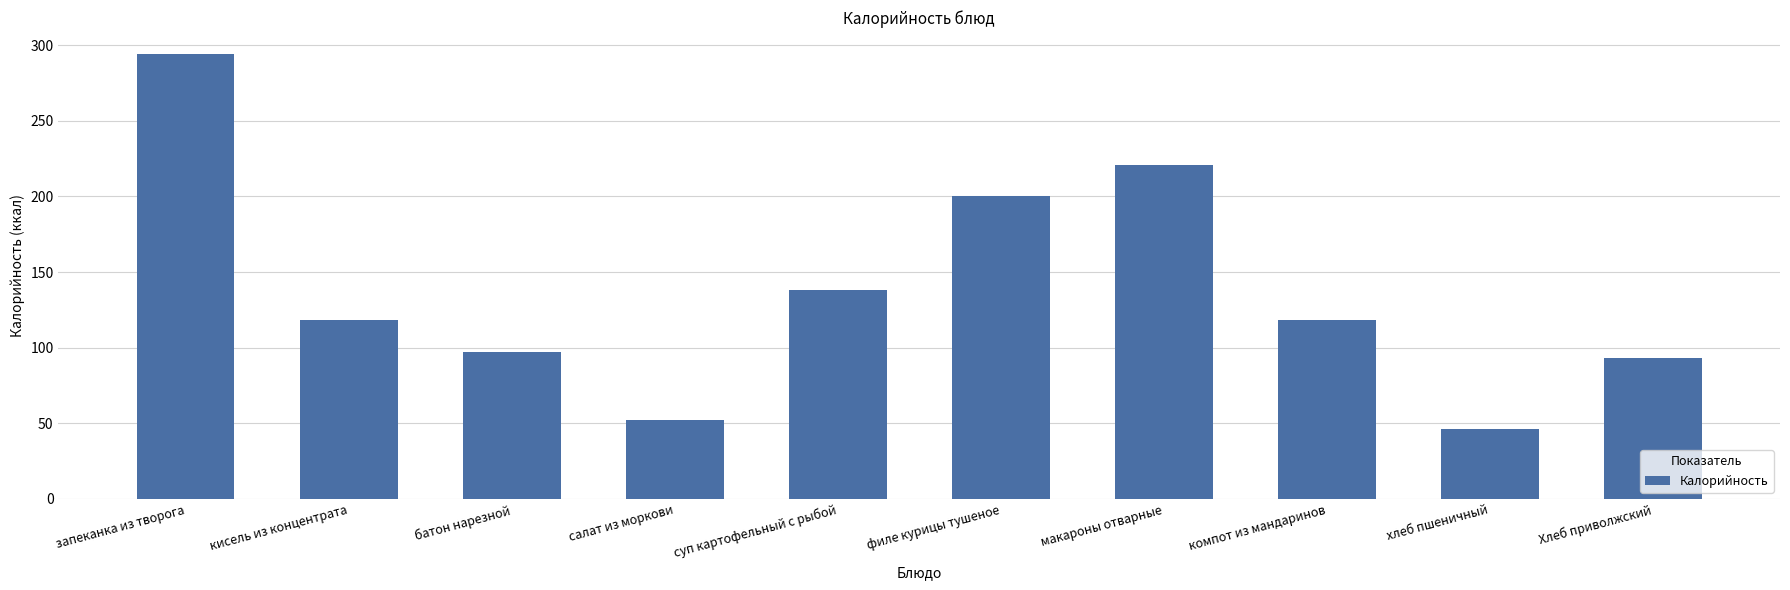

How many data points are less than 118?

4